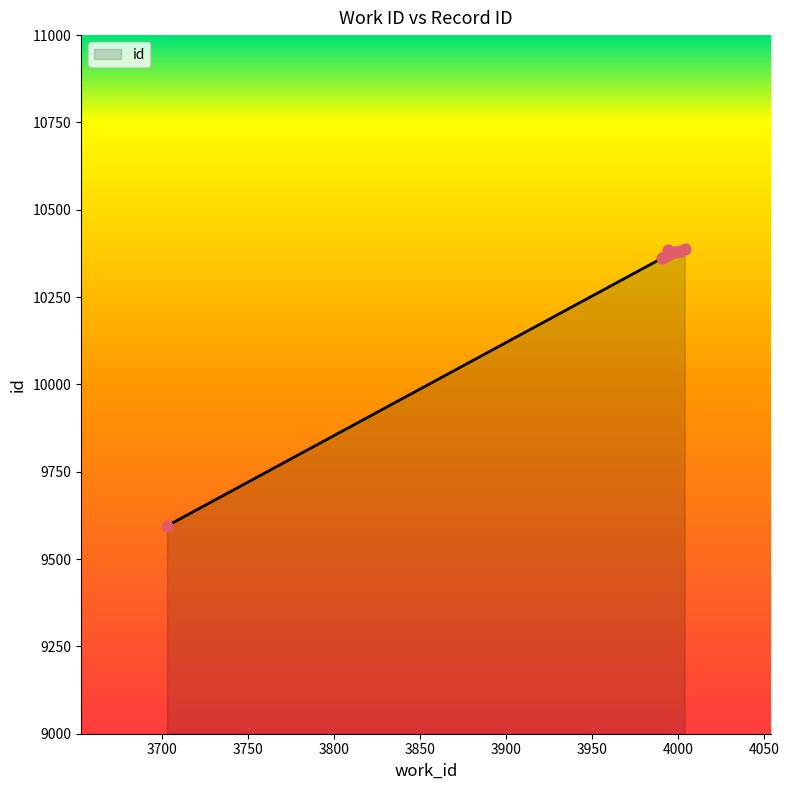

What is the change in value from 3994 to 3999?

+8